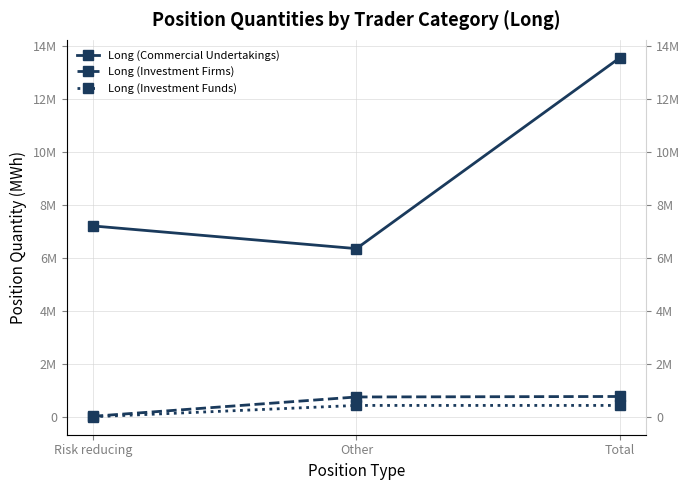

Does the chart have visible grid lines?

Yes